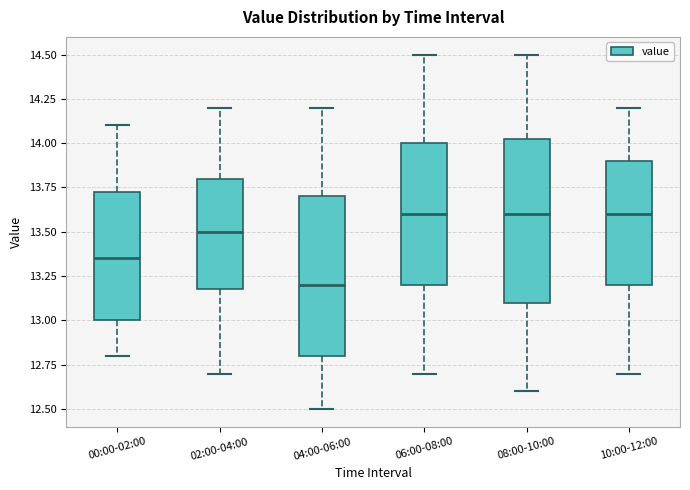

Where does the upper whisker of the box for 02:00-04:00 end on the y-axis? The values are not printed on the chart, so give them approximately, as read against the axis.

14.20